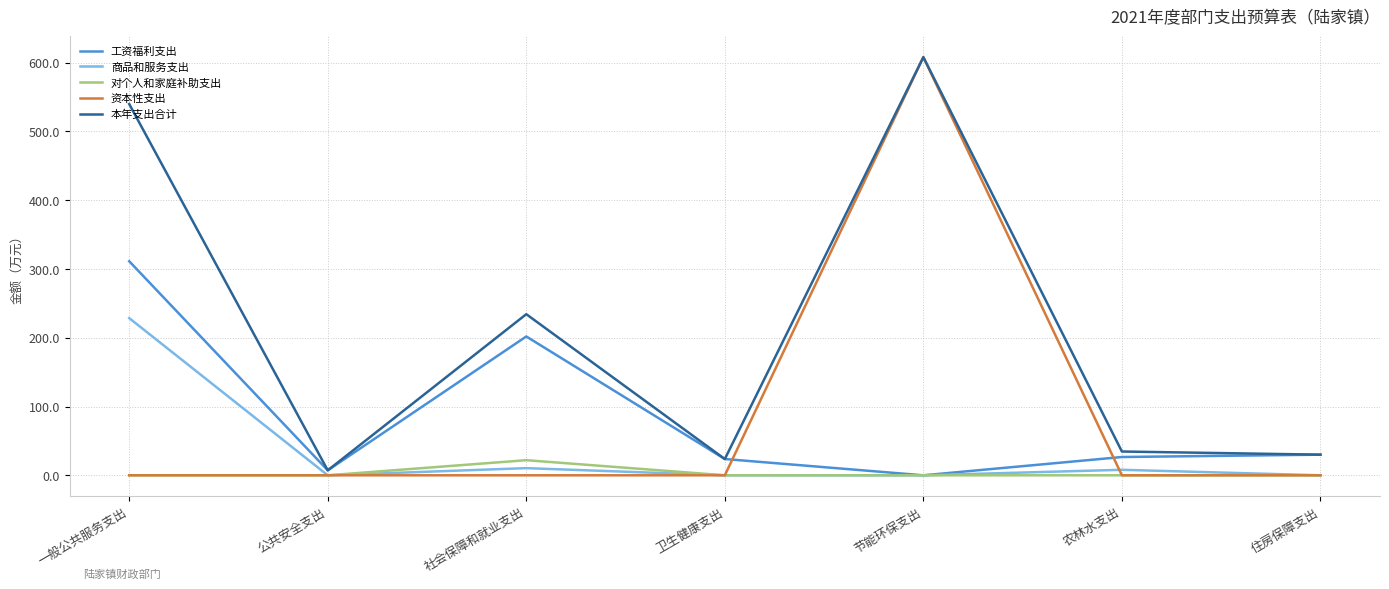

Which category has the highest value across all series?

节能环保支出